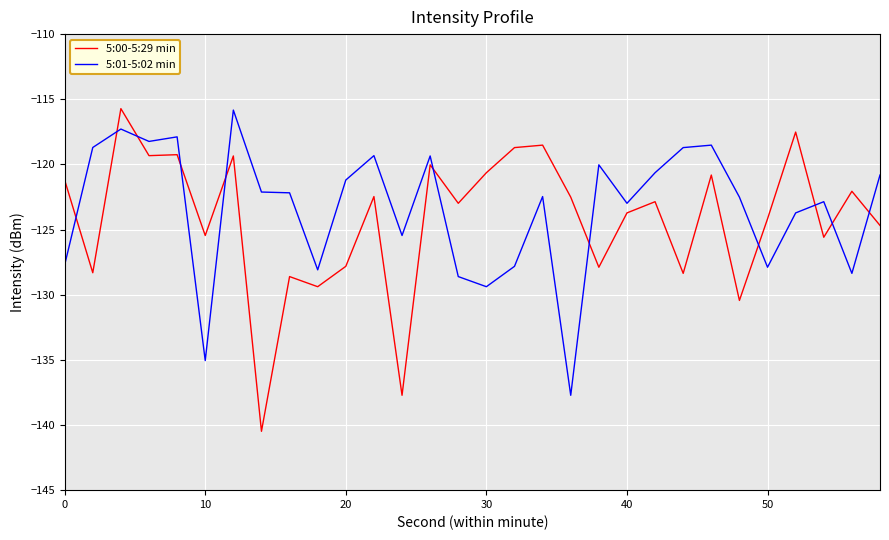

Which series has the largest total across all categories?

5:01-5:02 min